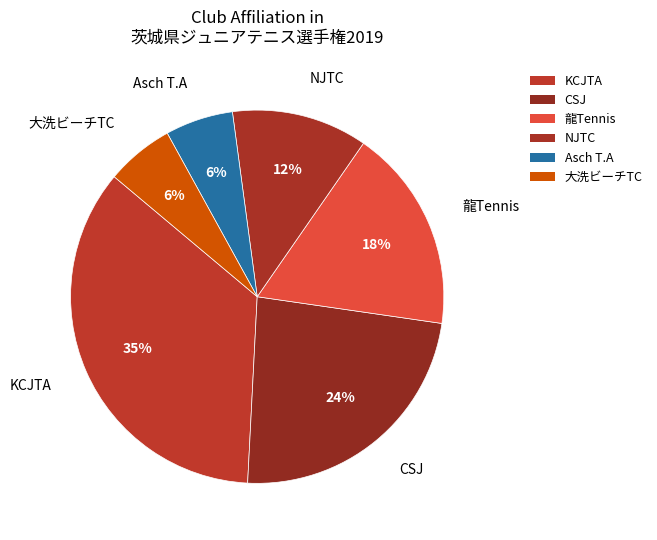

Does 大洗ビーチTC account for over 50% of the chart?

No